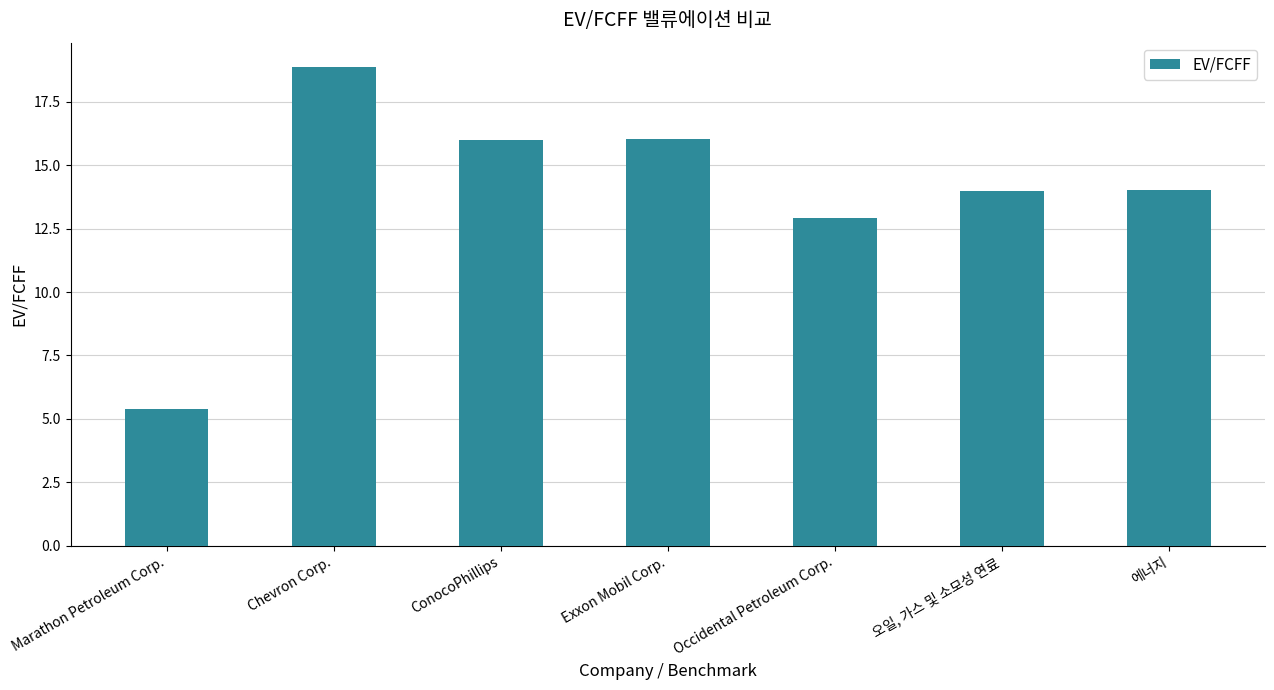

What is the smallest value displayed?

5.4